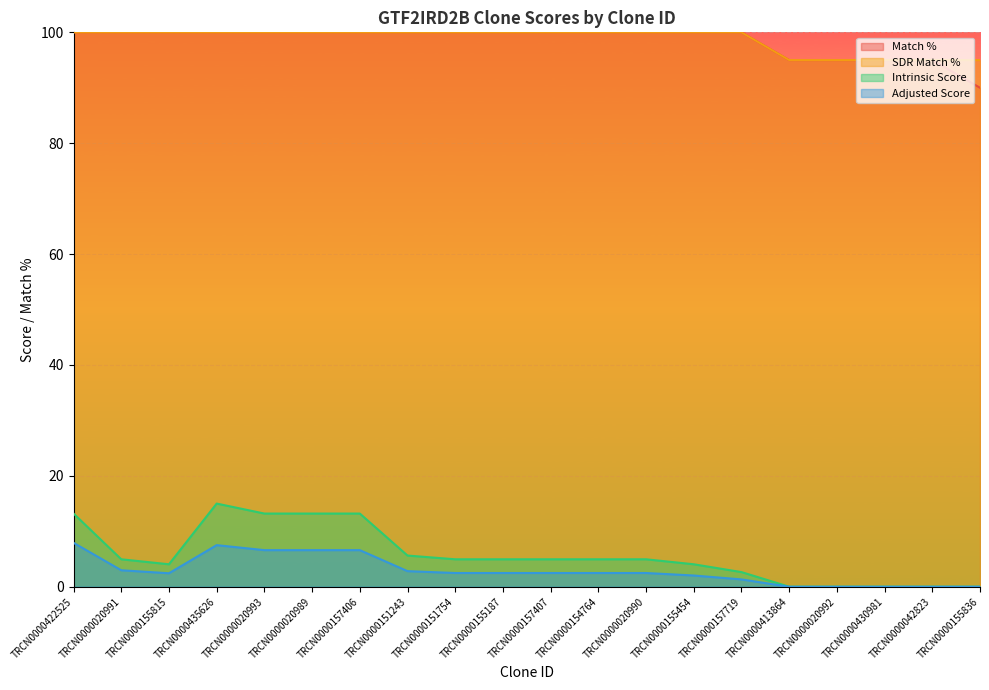

At which label is Match % closest to 95?

TRCN0000413864